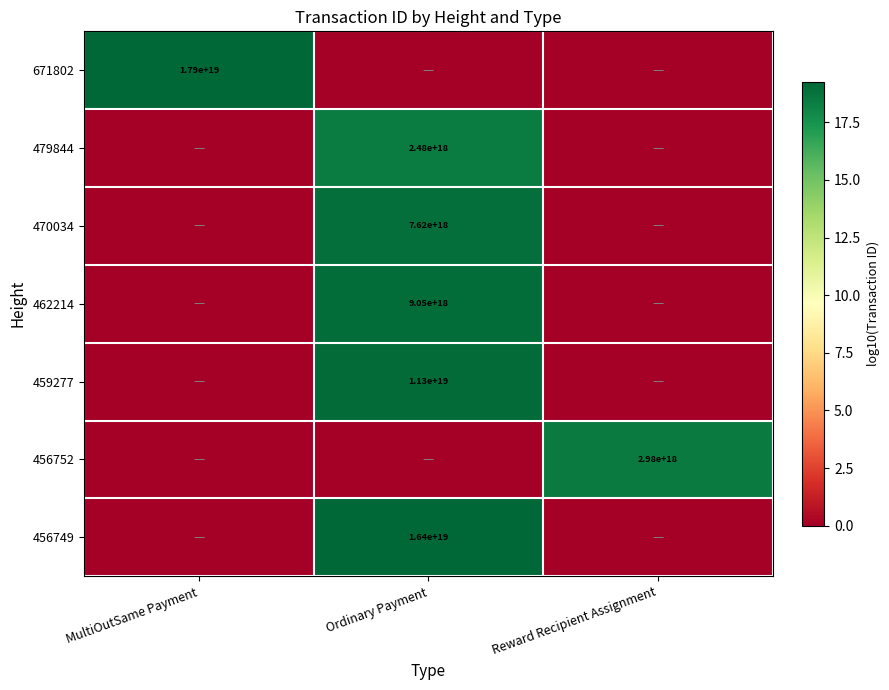

Is it true that 456749 equals 6281657888579200000 at Ordinary Payment?

False